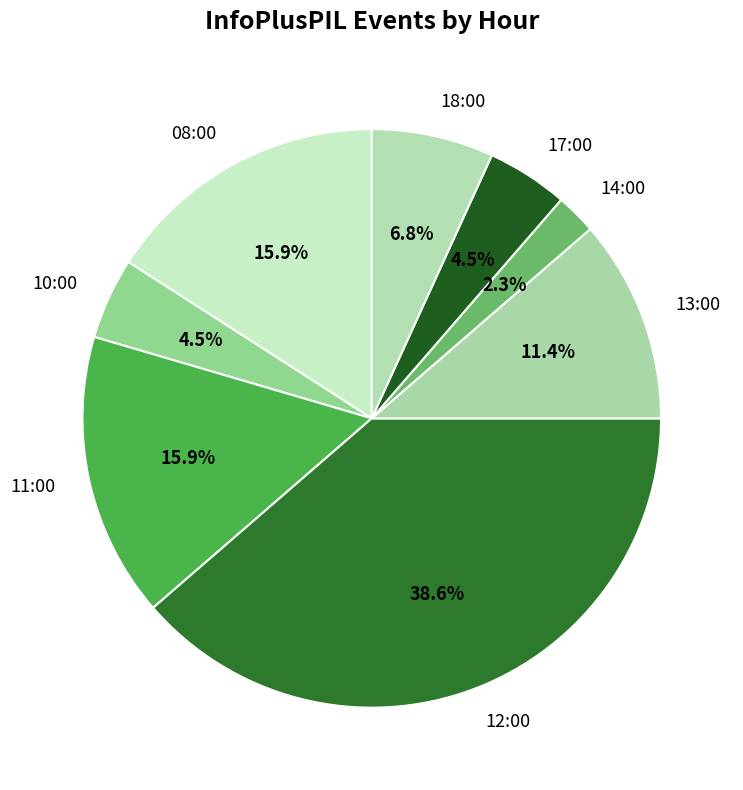

Between 13:00 and 18:00, which is larger?

13:00